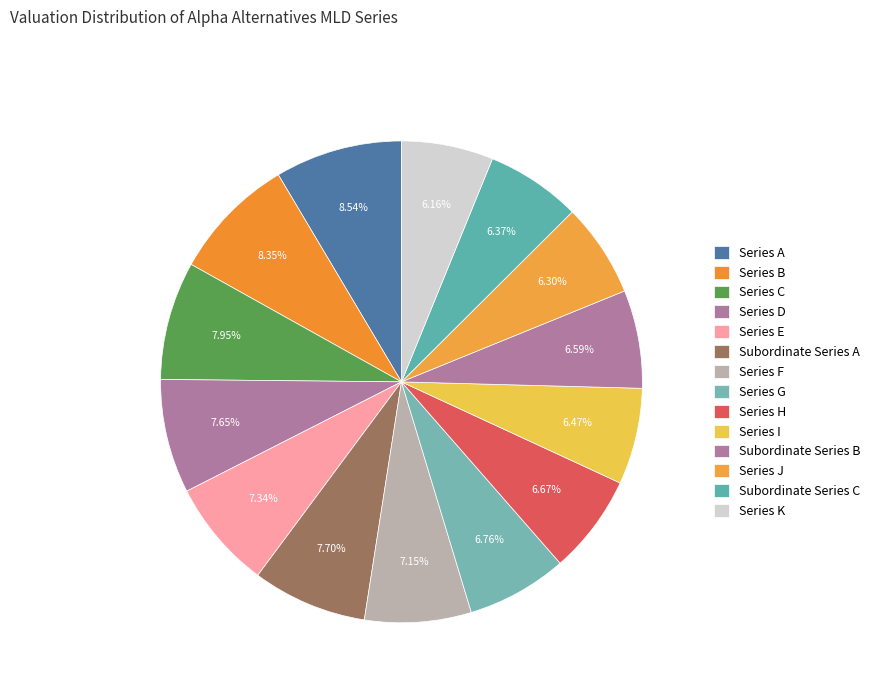

Combined, what portion of the pie is Series J and Series E?

13.6%